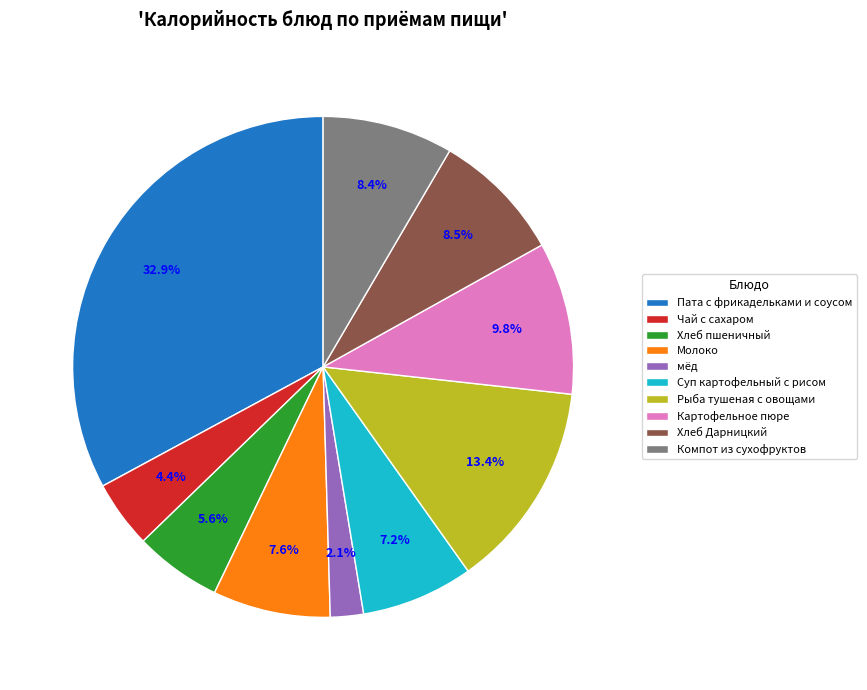

What portion of the pie excludes Хлеб пшеничный?

94.4%